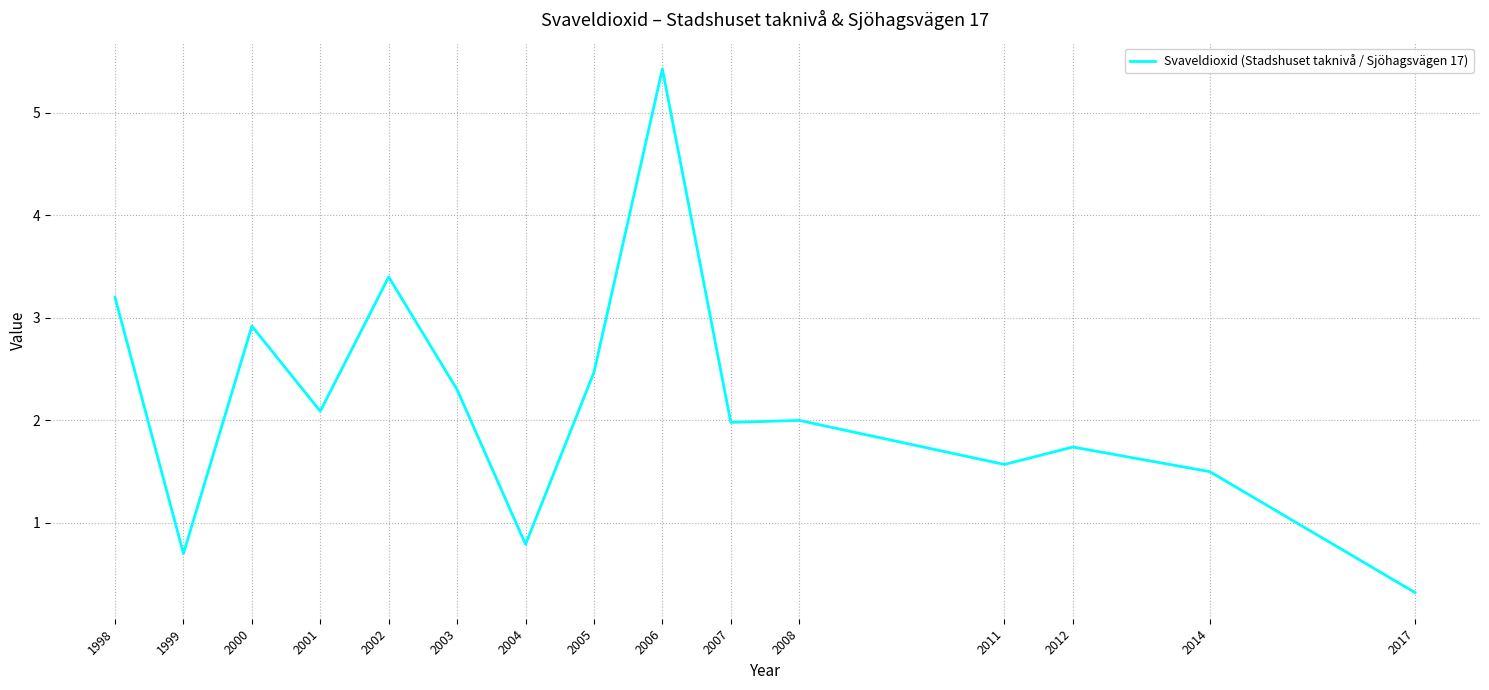

Which has a higher value, 2011 or 2003?

2003